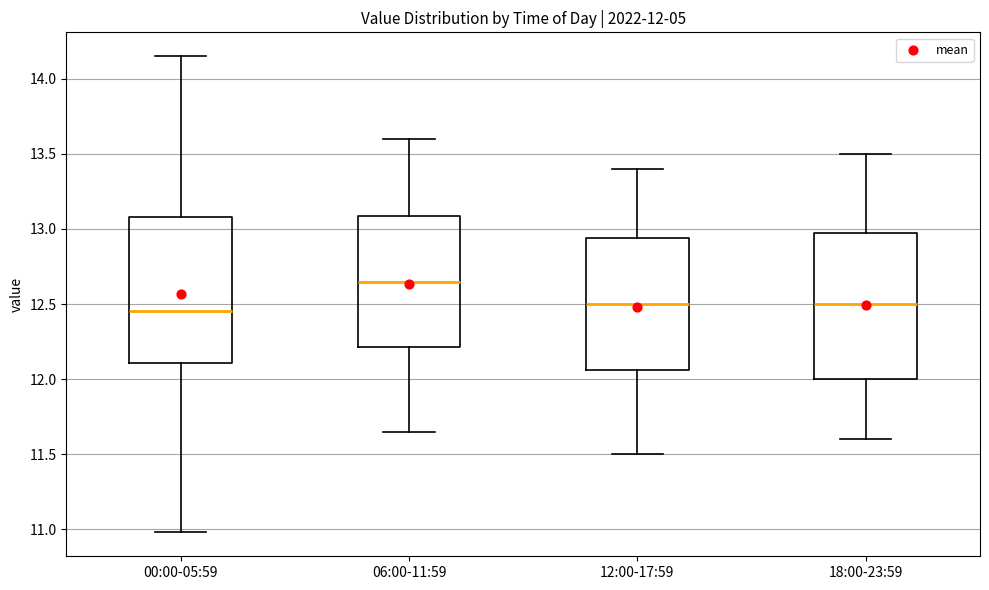

Which box's median line is the highest?

06:00-11:59